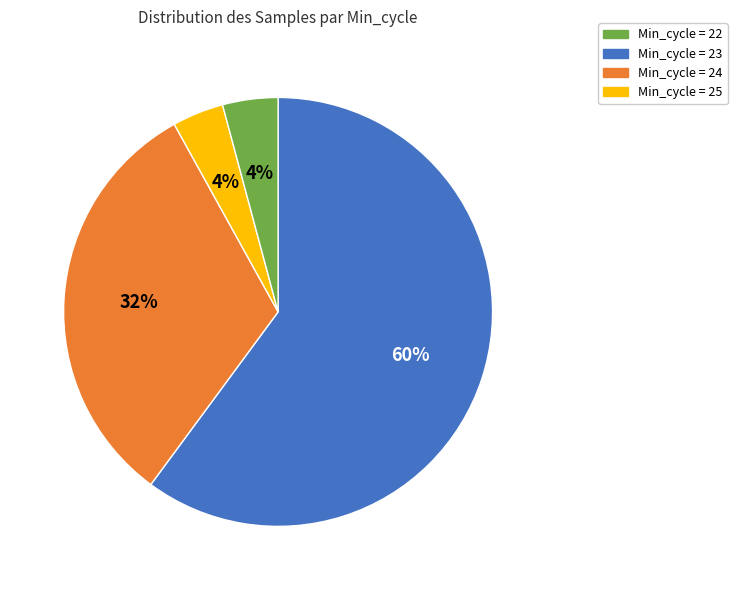

Does any single category account for the majority?

Yes